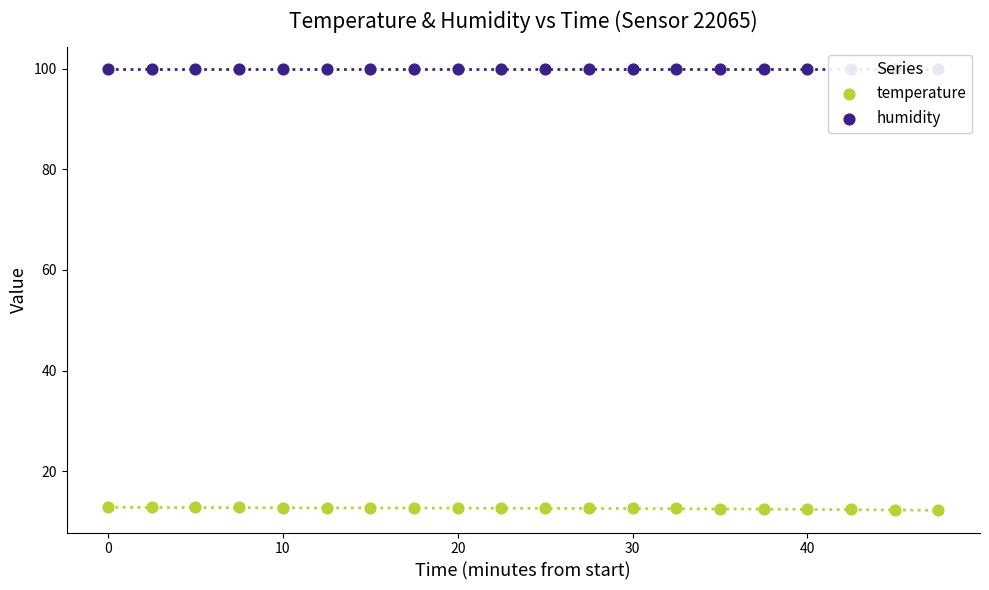

Is the value of humidity at 10 greater than the value of temperature at 7?

Yes